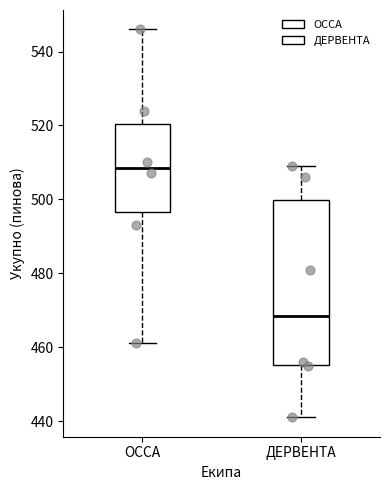

Reading left to right, read every box against the y-axis: the position of its median line, the range the box covers, and the ends of its whiskers. The values are not printed on the chart, so give them approximately, as read against the axis.

ОССА: median 508, box 496 to 520, whiskers 462 to 546
ДЕРВЕНТА: median 468, box 456 to 500, whiskers 442 to 510